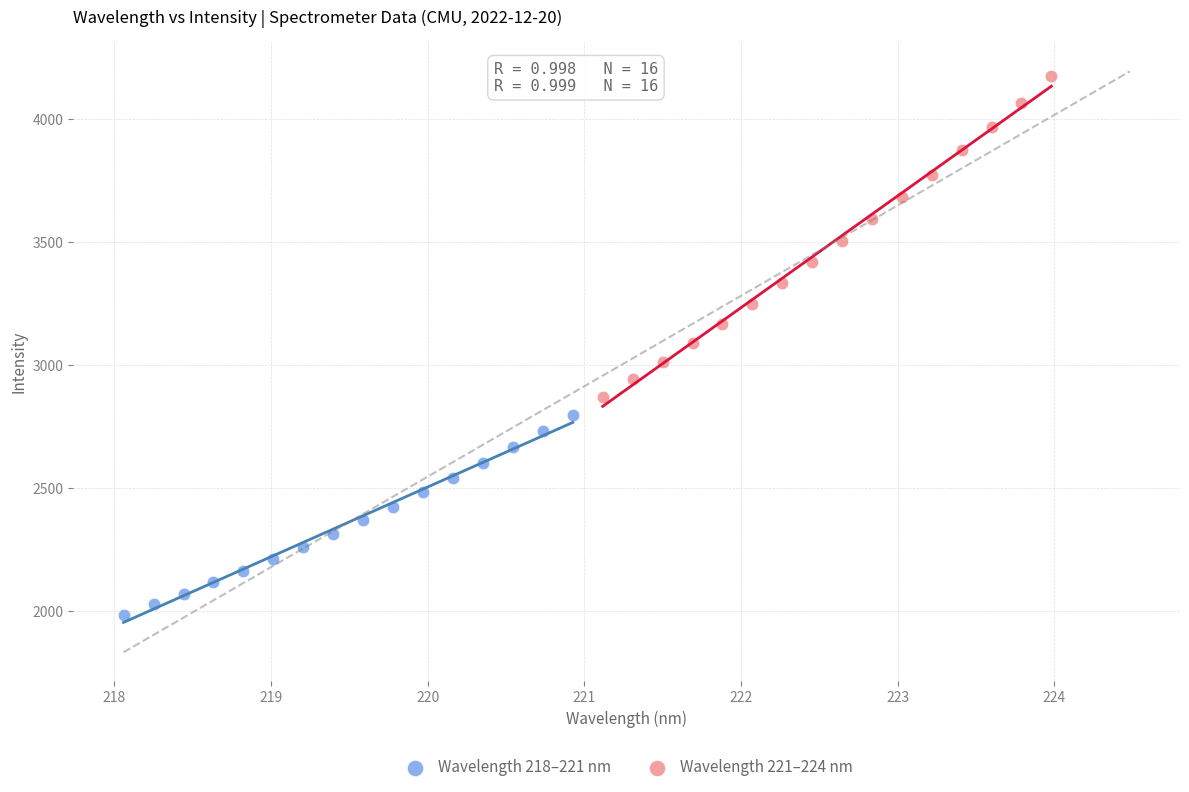

Which series has the widest spread of Y values?

Wavelength 221–224 nm